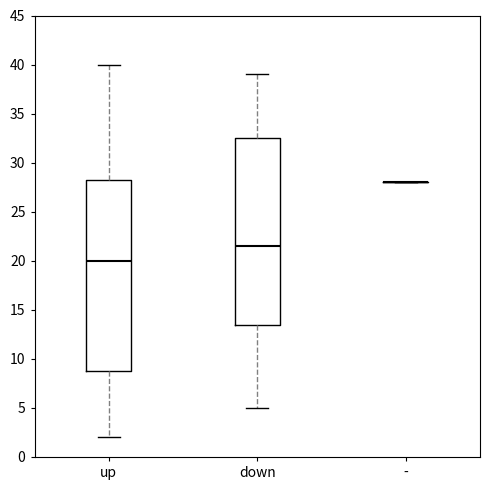

Reading left to right, read every box against the y-axis: the position of its median line, the range the box covers, and the ends of its whiskers. The values are not printed on the chart, so give them approximately, as read against the axis.

up: median 20.0, box 9.0 to 28.5, whiskers 2.0 to 40.0
down: median 21.5, box 13.5 to 32.5, whiskers 5.0 to 39.0
-: box collapsed to a line at 28.0, whiskers 28.0 to 28.0